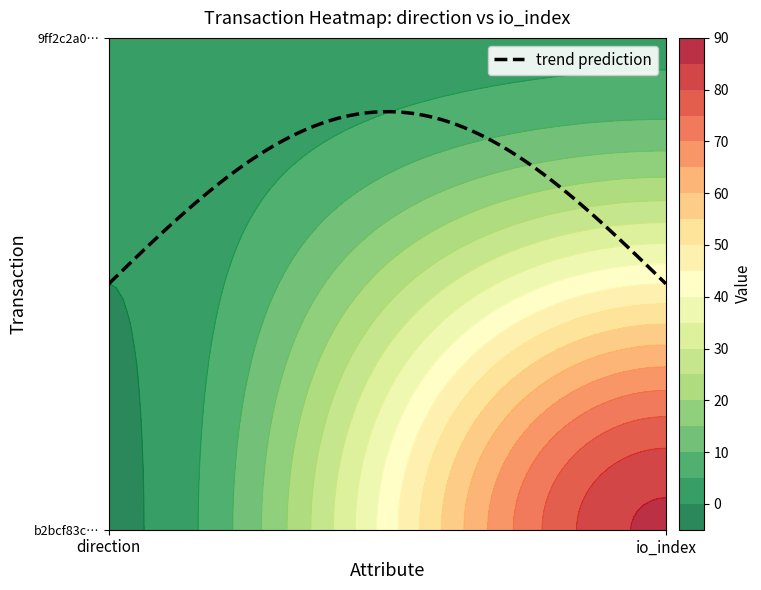

Reading right to left, transcribe all the data shown in this chart.

b2bcf83c5fc3b6c34f06a38eb77a13fc3c9054d: 86	-1
9ff2c2a0bc8ca45c456cad89aebb6836675c40c: 4	1